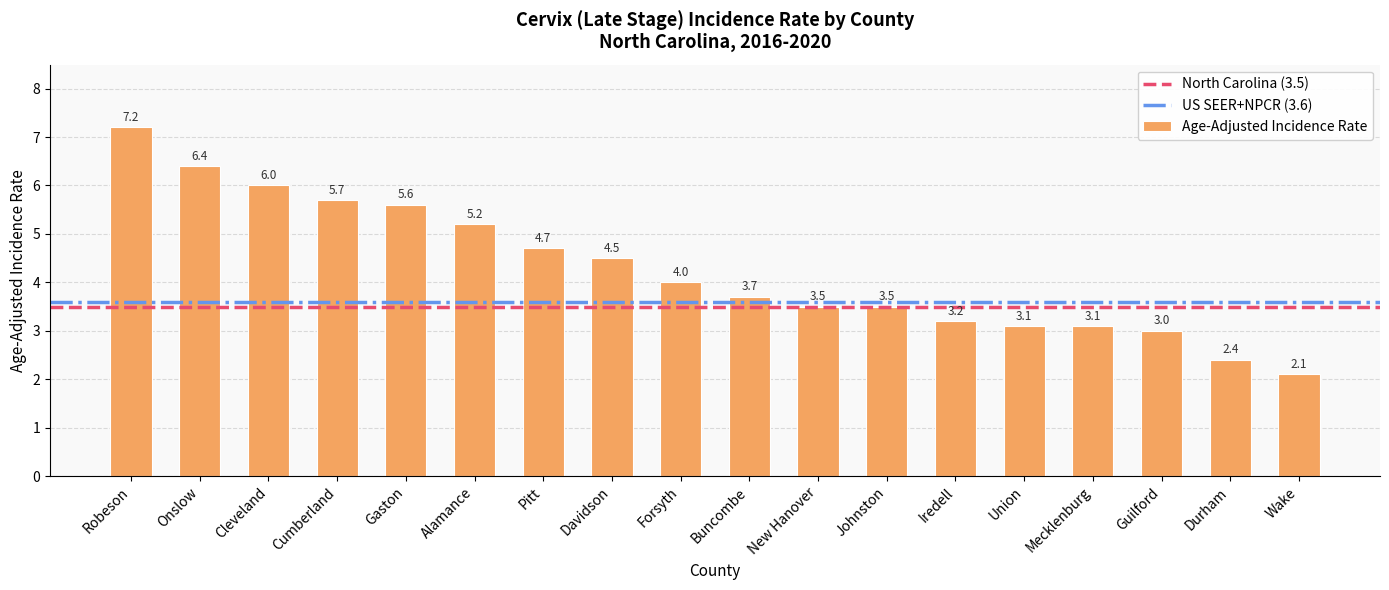

Which has a higher value, Pitt or Onslow?

Onslow